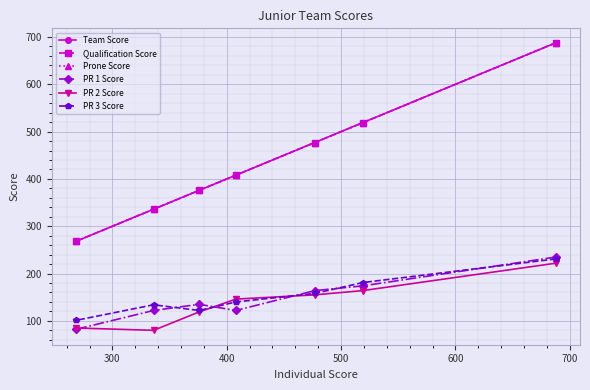

True or false: Qualification Score has a value of 850 at 300.

False